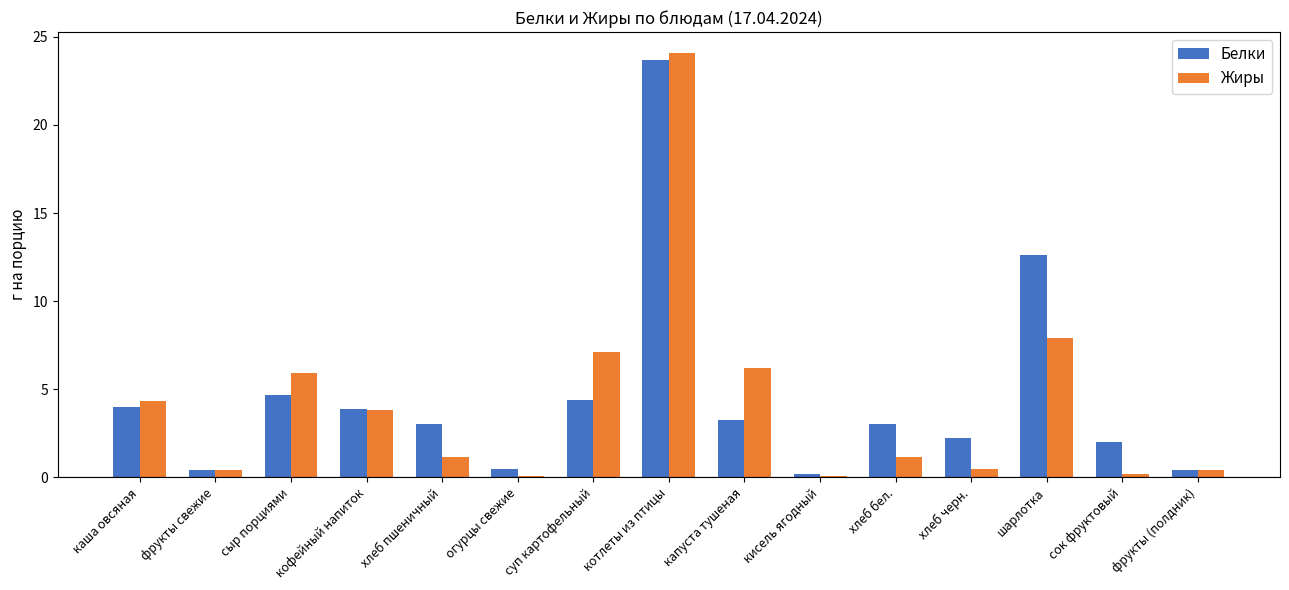

Is the value of Белки at фрукты свежие greater than the value of Жиры at котлеты из птицы?

No